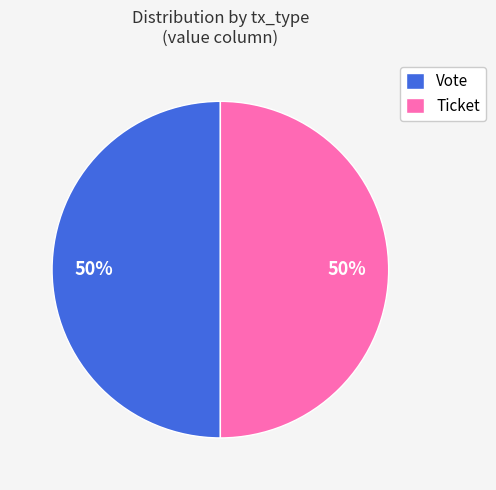

Is the sum of Vote and Ticket greater than half?

Yes